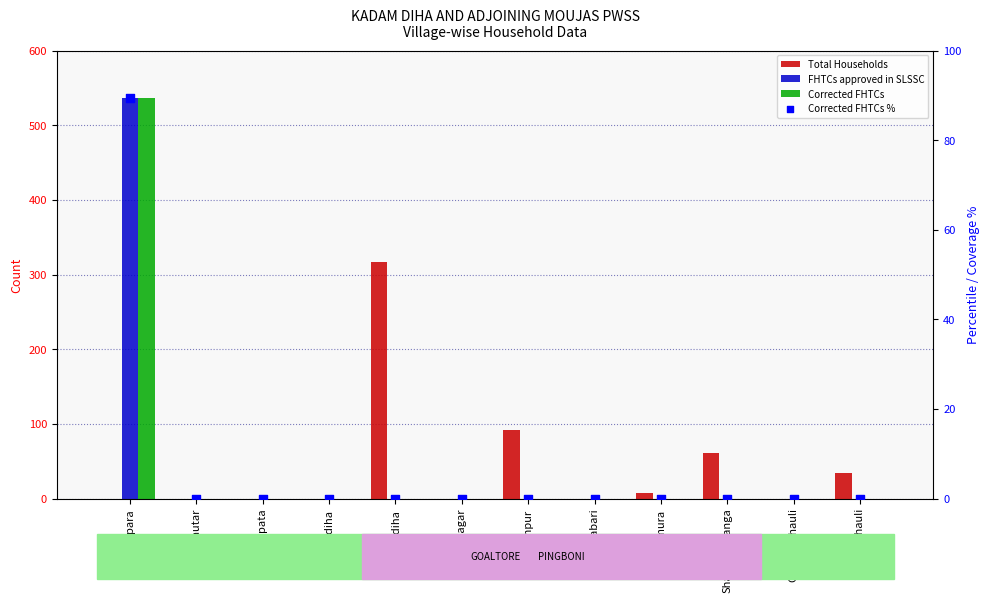

Which series reaches the maximum Y coordinate?

FHTCs approved in SLSSC